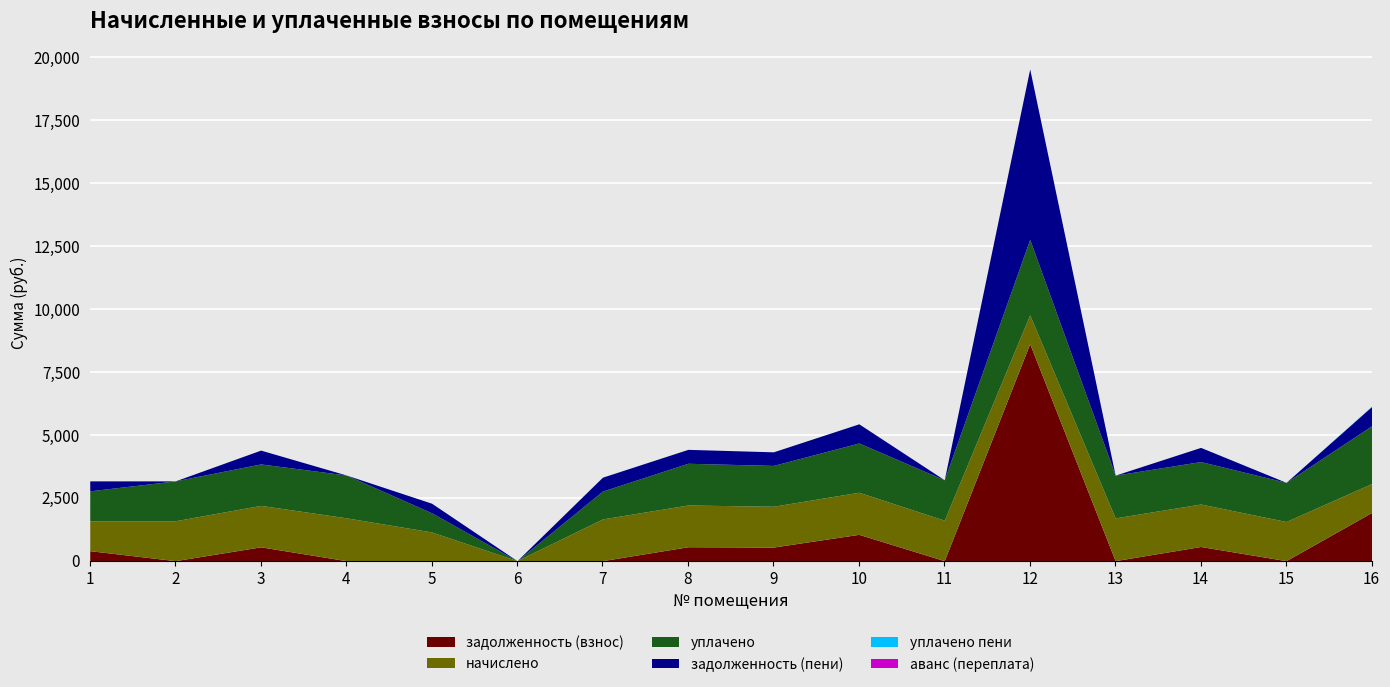

The value of задолженность (взнос) at 11 is 0.0. True or false?

True